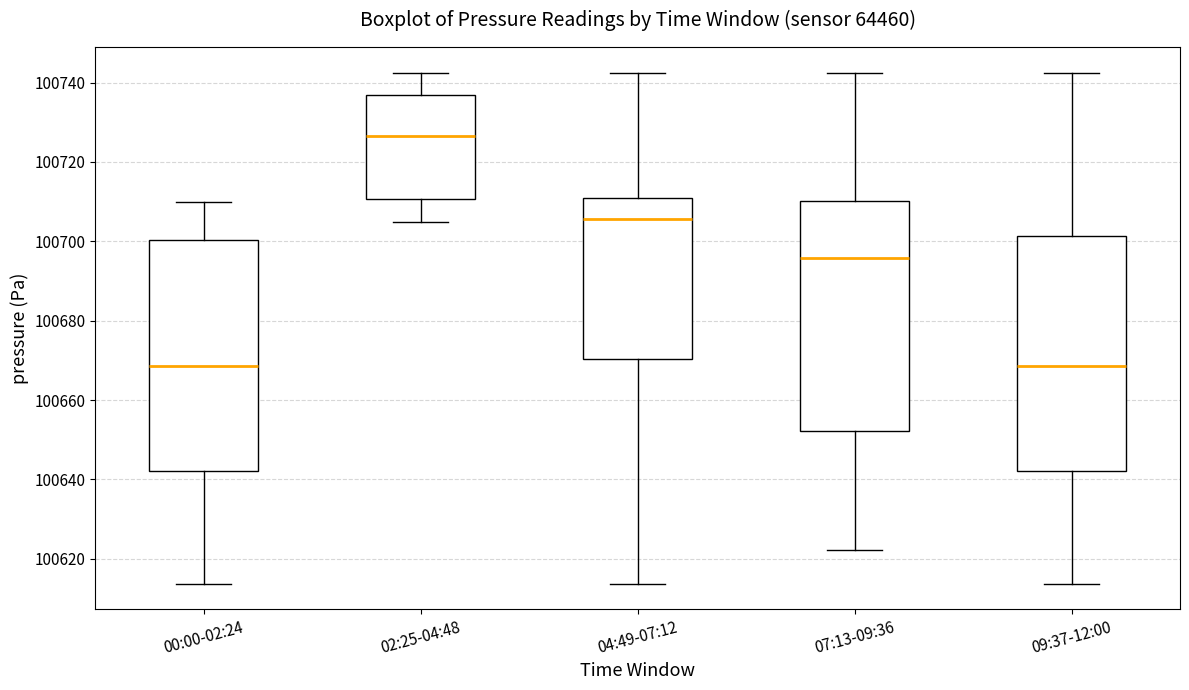

Which box's median line is the highest?

02:25-04:48